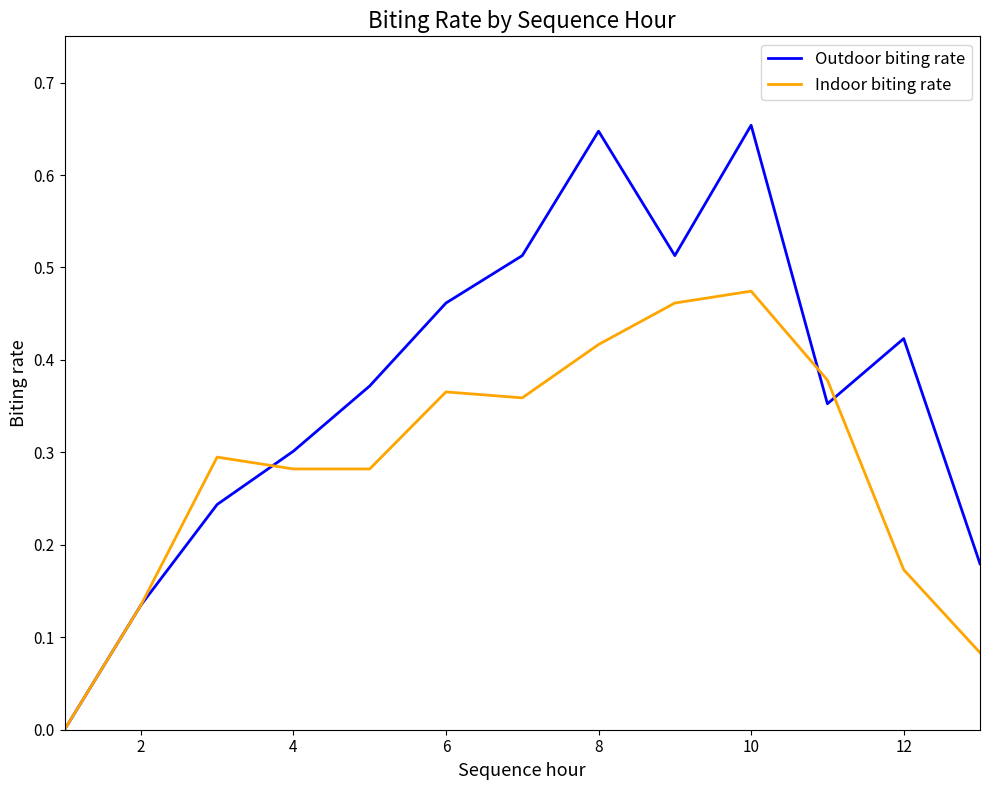

What are all the series names shown in the legend?

Outdoor biting rate, Indoor biting rate